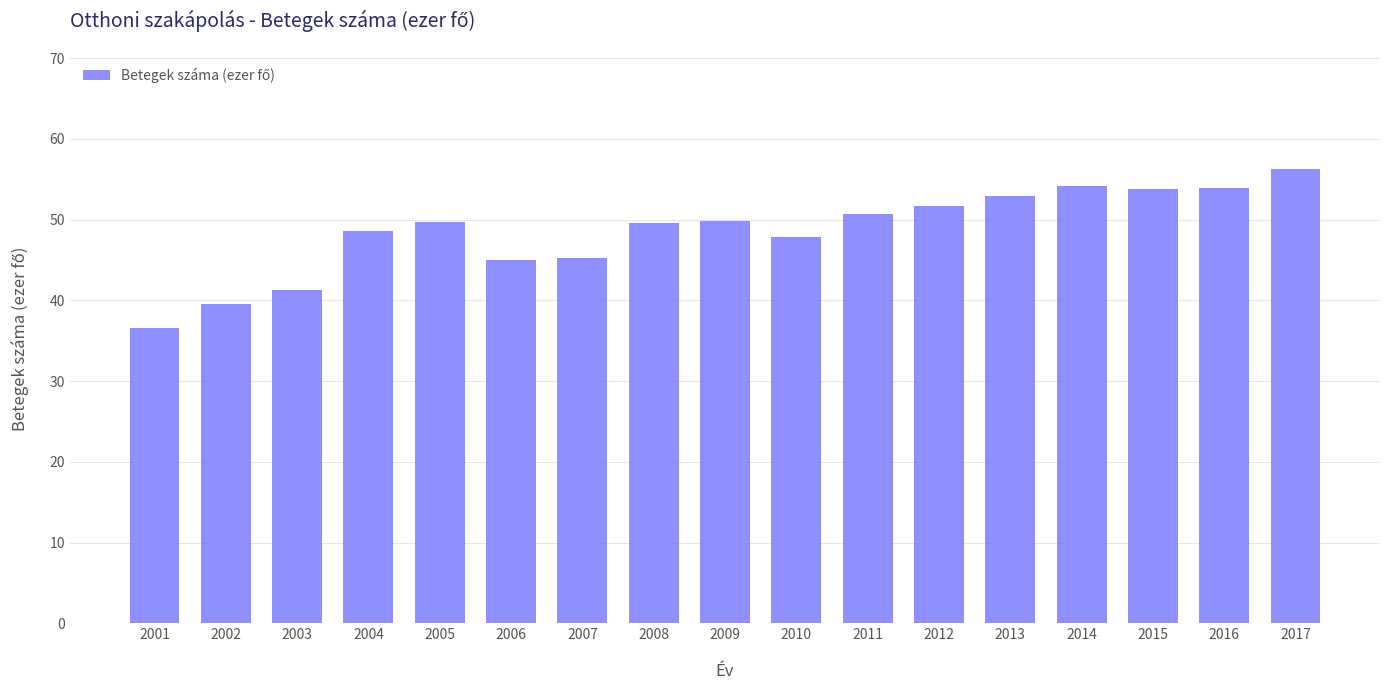

Approximately how many times larger is the value at 2017 compared to 2001?

1.5